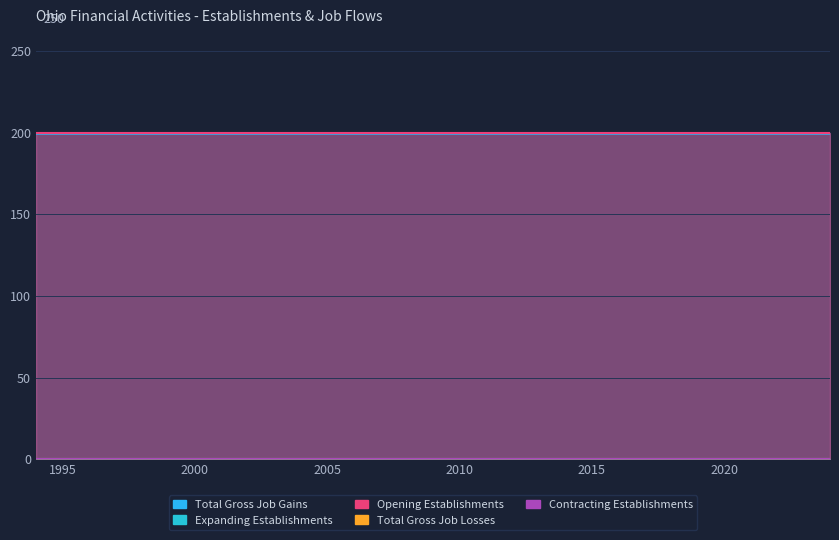

How many lines are shown in the chart?

5